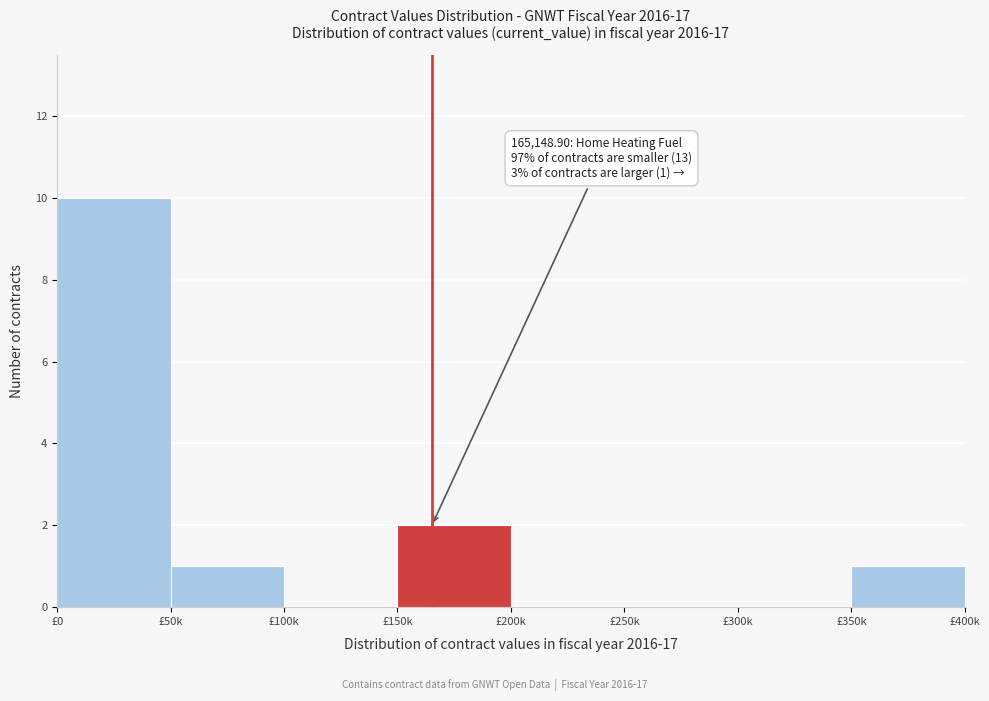

Reading left to right, what are all the values shown in this chart?

£0=10	£50k=1	£100k=0	£150k=2	£200k=0	£250k=0	£300k=0	£350k=1